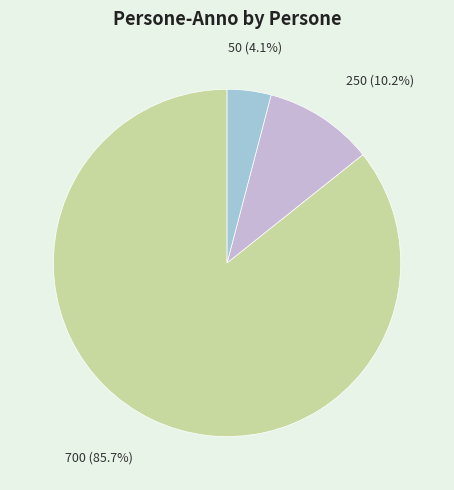

To the nearest percent, what percentage of the pie is 250?

10%